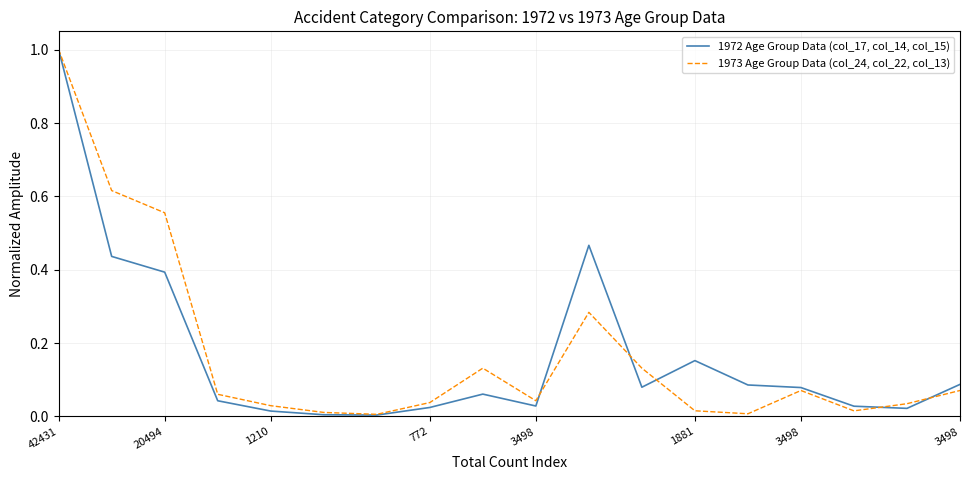

List the series in order of their overall mean, highest first.

1973 Age Group Data (col_24, col_22, col_13), 1972 Age Group Data (col_17, col_14, col_15)